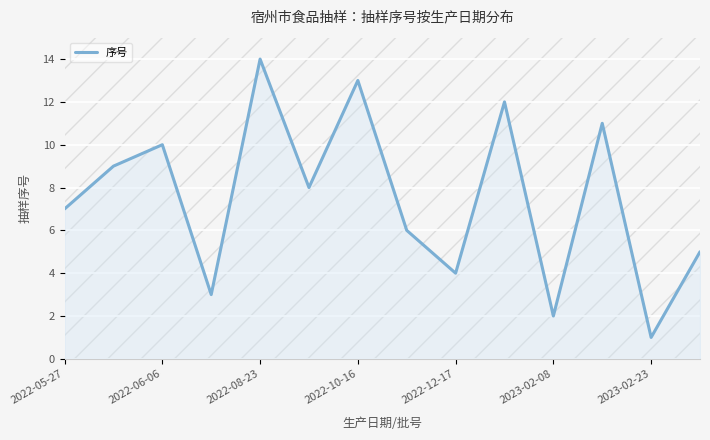

The value of 序号 at 2022-12-17 is 6. True or false?

False